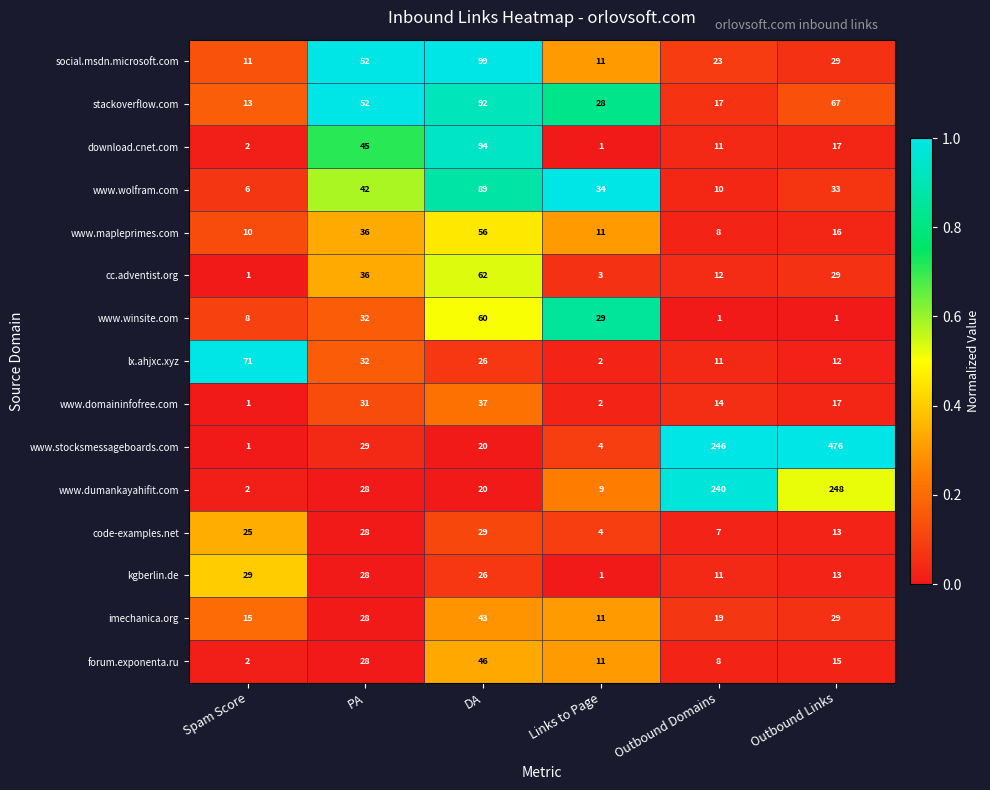

Rank the categories by download.cnet.com value from lowest to highest.

Links to Page, Spam Score, Outbound Domains, Outbound Links, PA, DA